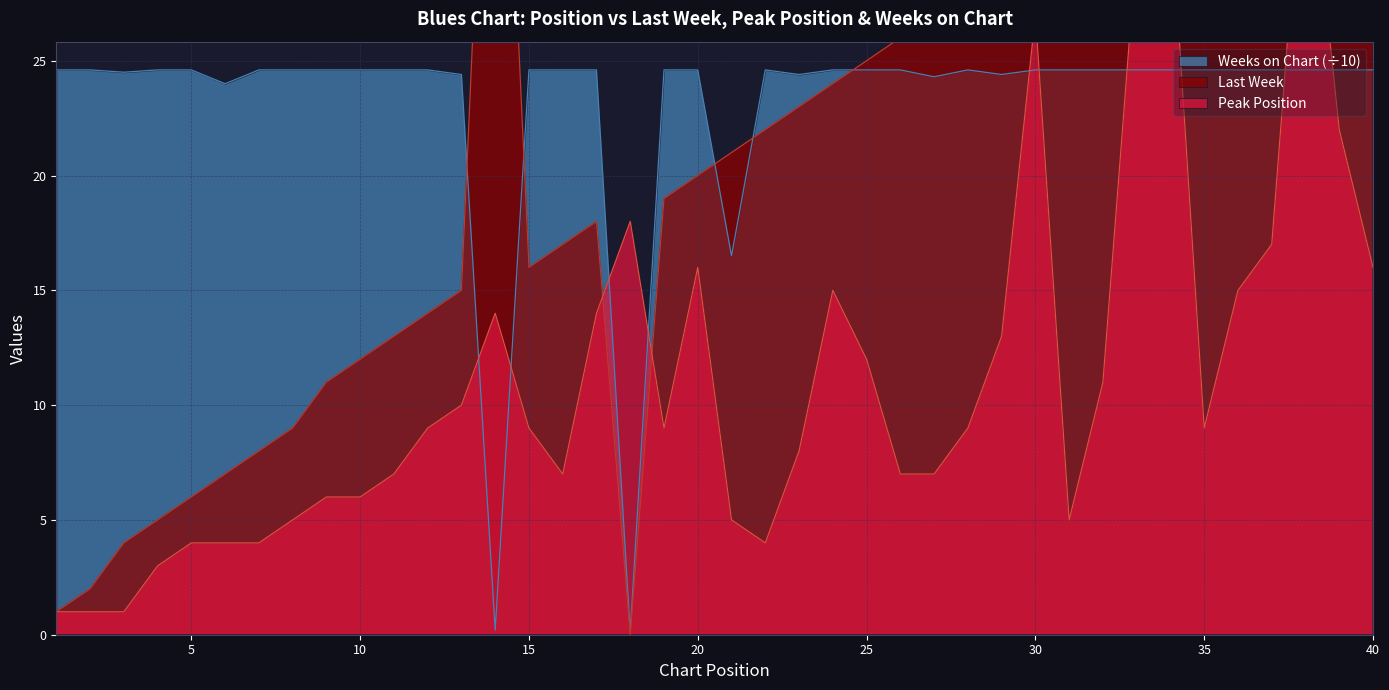

How many positive values does the Last Week series have?

39